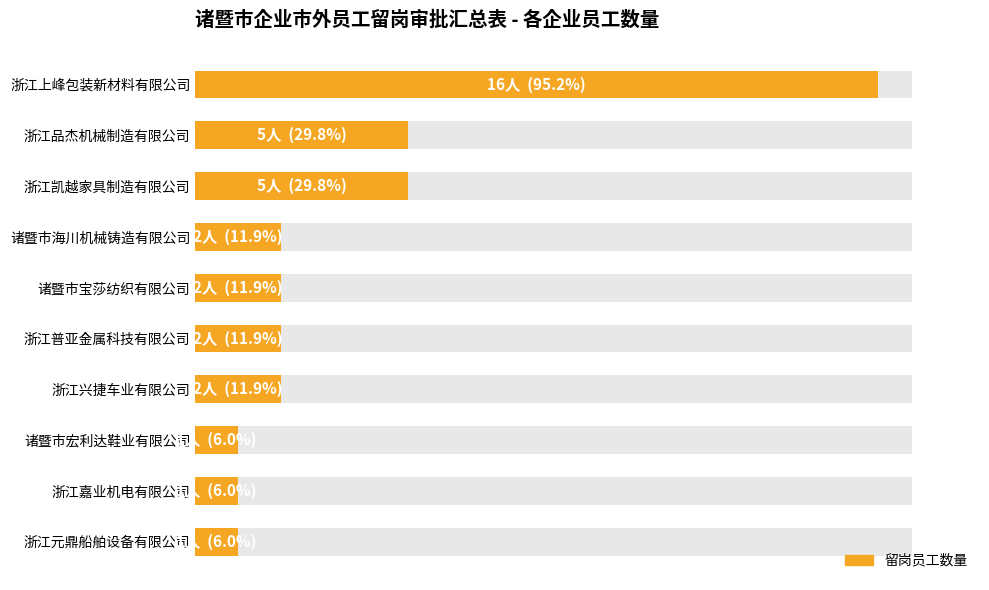

How many series are shown in this chart?

1